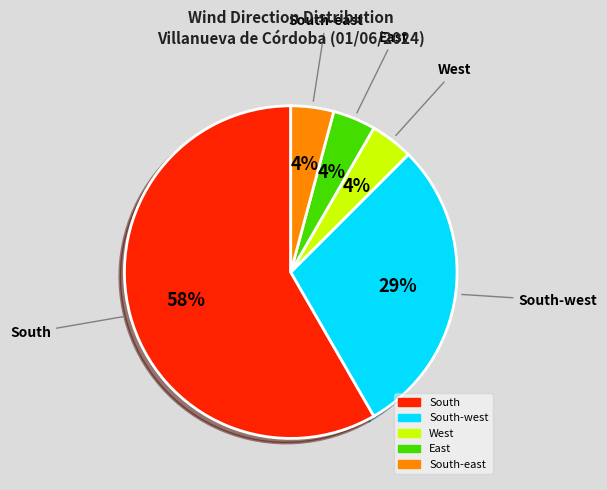

Is there any slice that represents more than half of the pie?

Yes